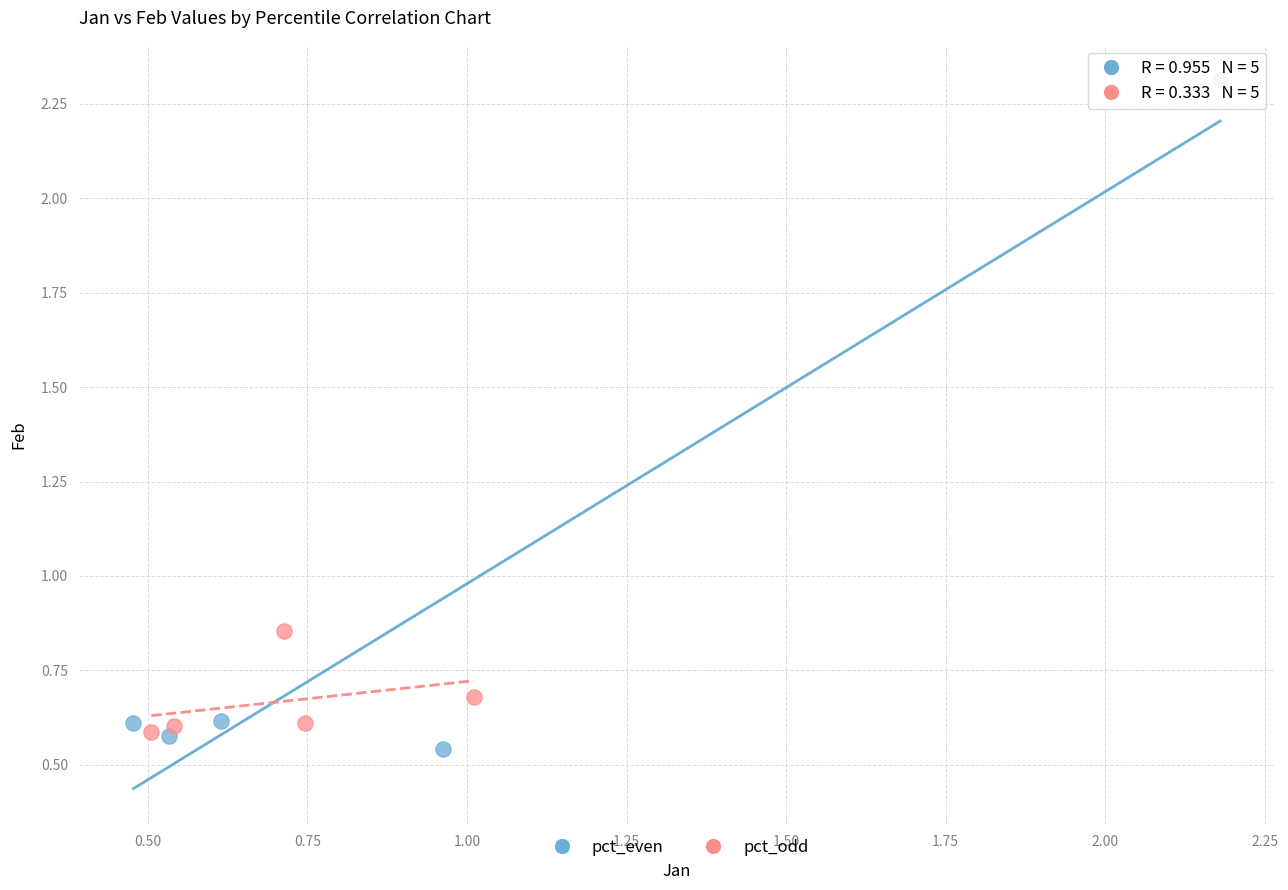

Which series reaches the maximum Y coordinate?

pct_even